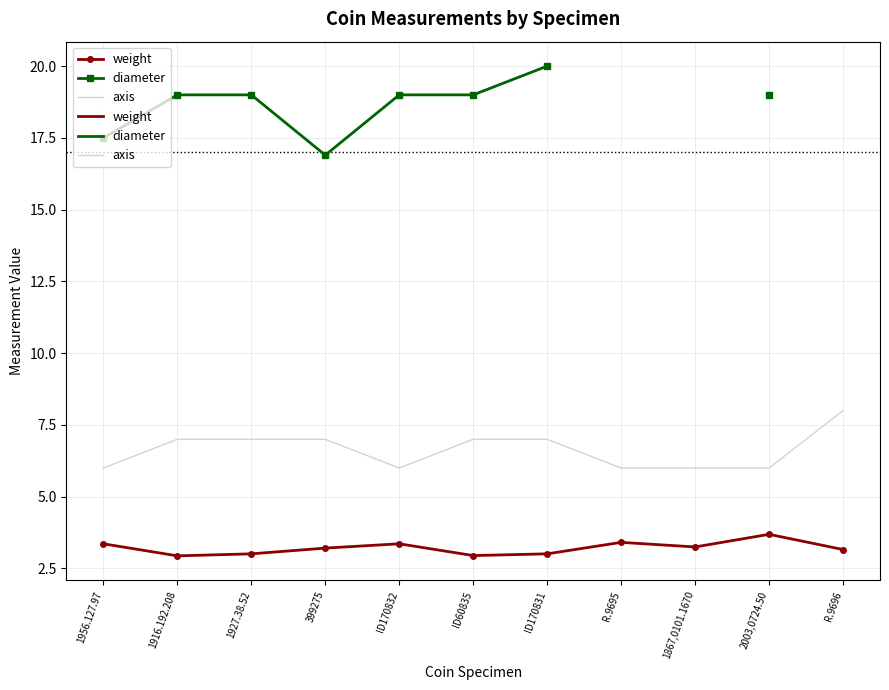

What is the label of the 1st point from the left?

1956.127.97